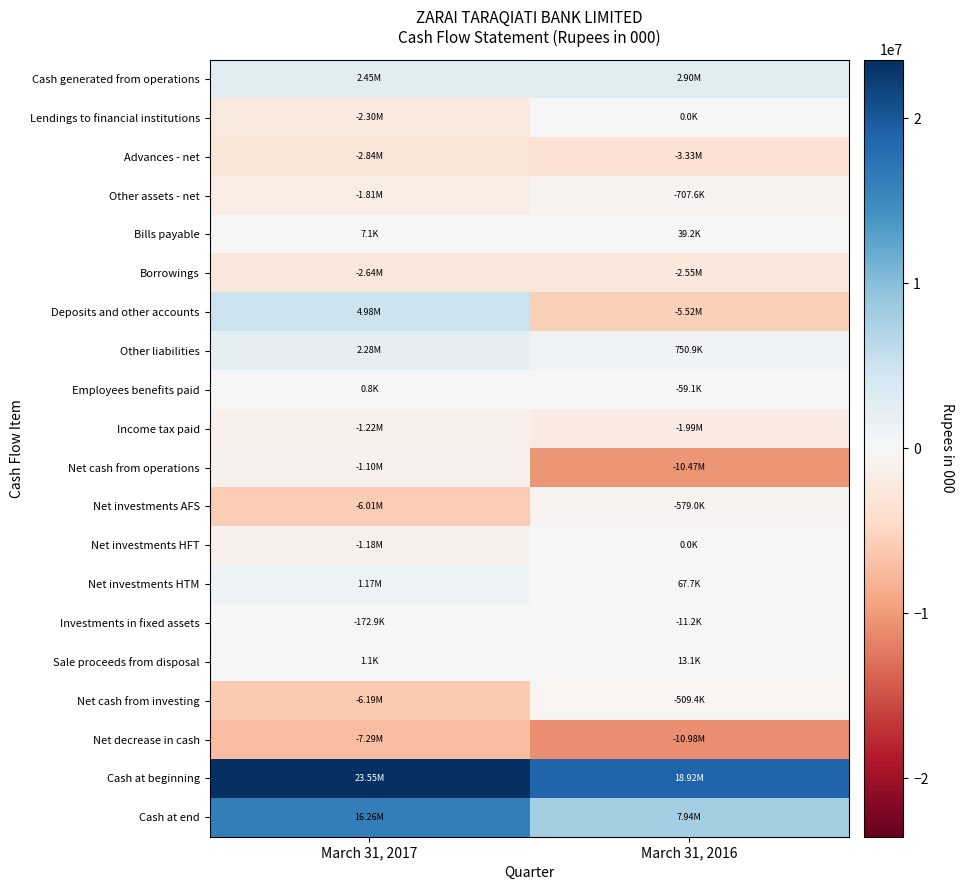

Which series has the largest range (max minus min)?

Deposits and other accounts